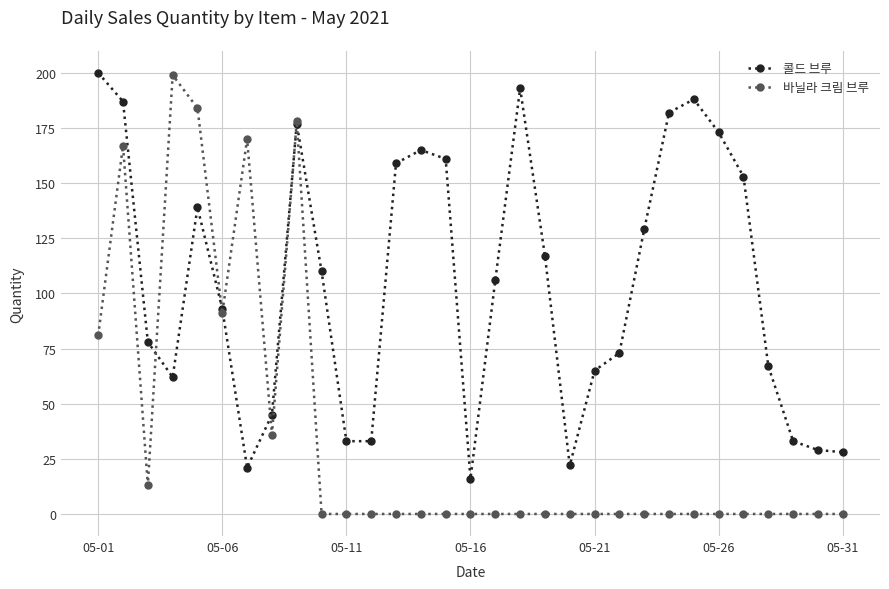

True or false: 콜드 브루 has more than 1 points higher than both neighbors.

True